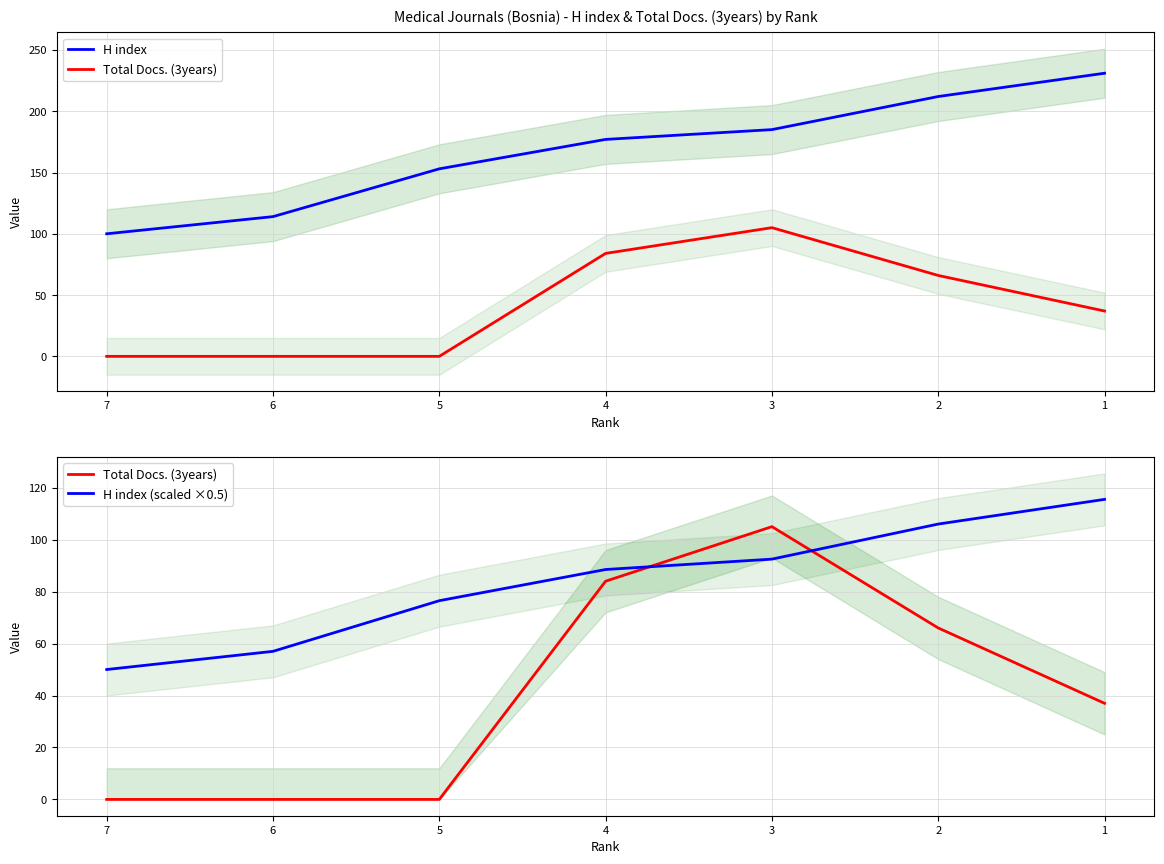

Reading left to right, list all the values displayed in this chart.

H index: 7=100.0	6=114.0	5=153.0	4=177.0	3=185.0	2=212.0	1=231.0
Total Docs. (3years): 7=0.0	6=0.0	5=0.0	4=84.0	3=105.0	2=66.0	1=37.0
H index (scaled ×0.5): 7=50.0	6=57.0	5=76.5	4=88.5	3=92.5	2=106.0	1=115.5